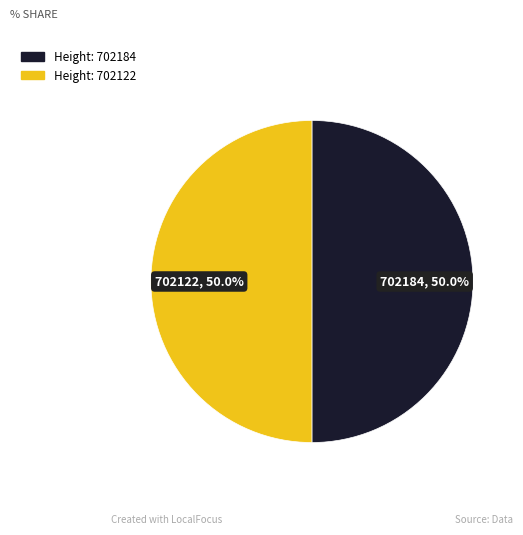

To the nearest percent, what is the average slice percentage?

50%